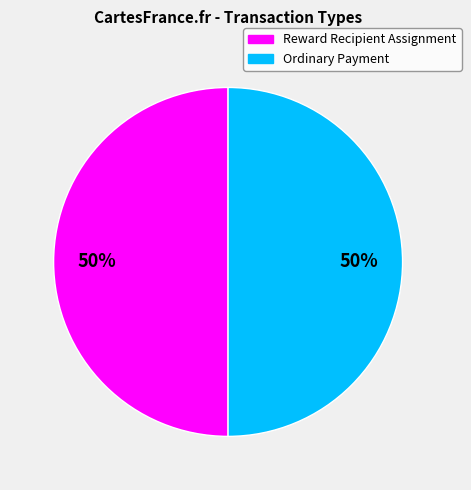

The Ordinary Payment slice represents 99% of the pie. True or false?

False